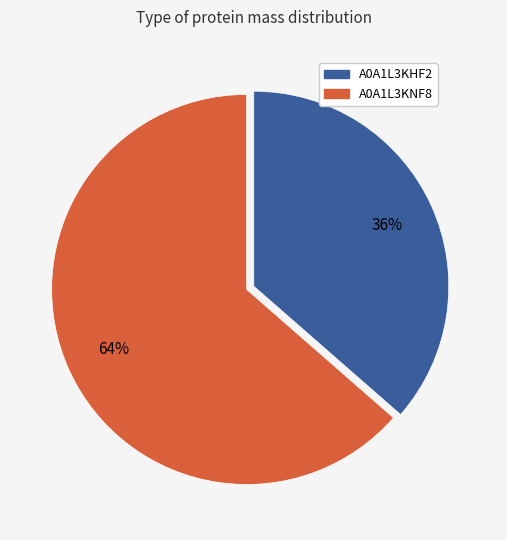

True or false: A0A1L3KNF8 accounts for 64% of the total.

True